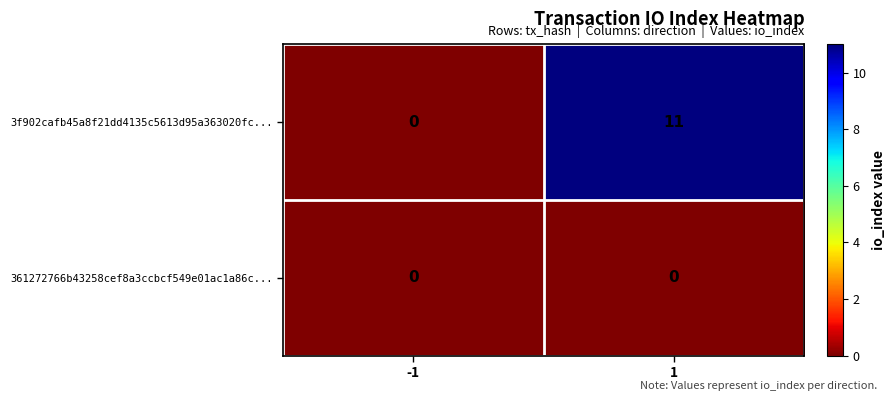

Rank the series at 1 from lowest to highest value.

361272766b43258cef8a3ccbcf549e01ac1a86c..., 3f902cafb45a8f21dd4135c5613d95a363020fc...